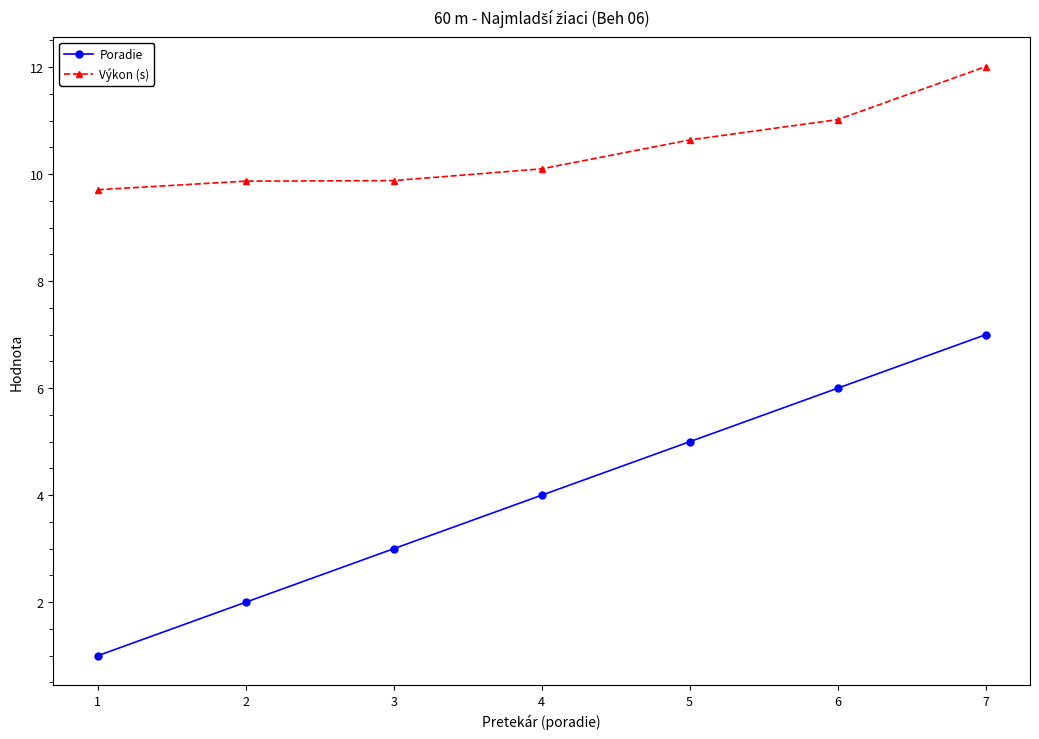

What is the minimum value for Výkon (s)?

9.7